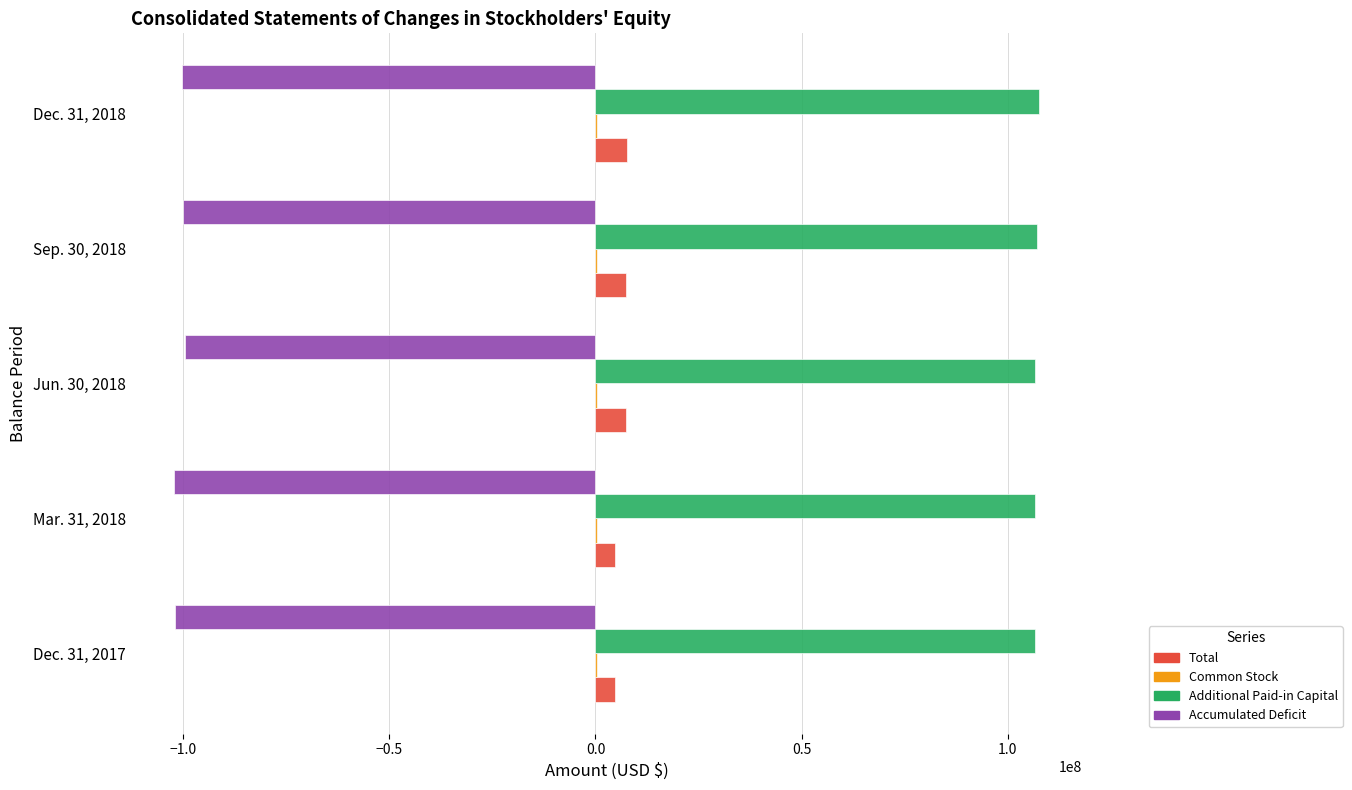

What is the maximum value shown in the chart?

107624666